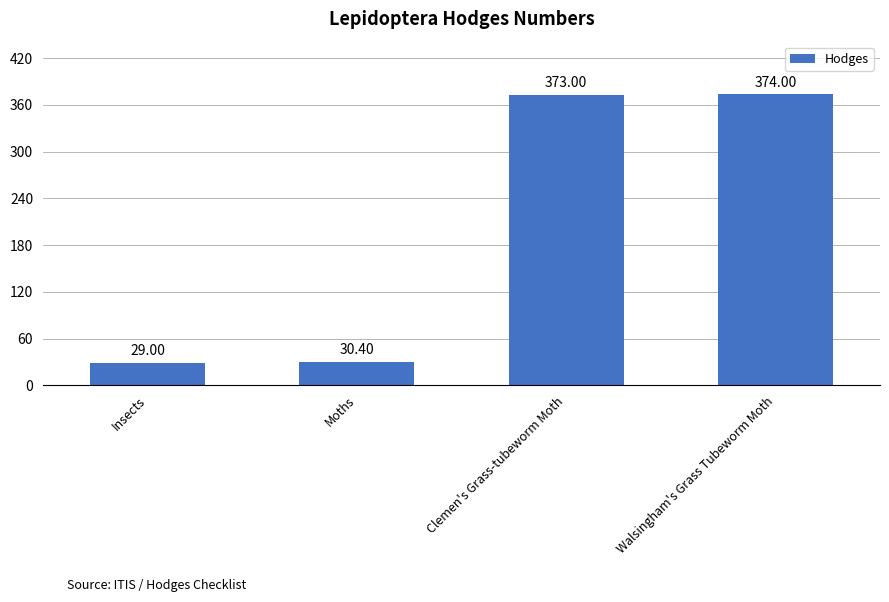

What is the change in value from Insects to Moths?

+1.4